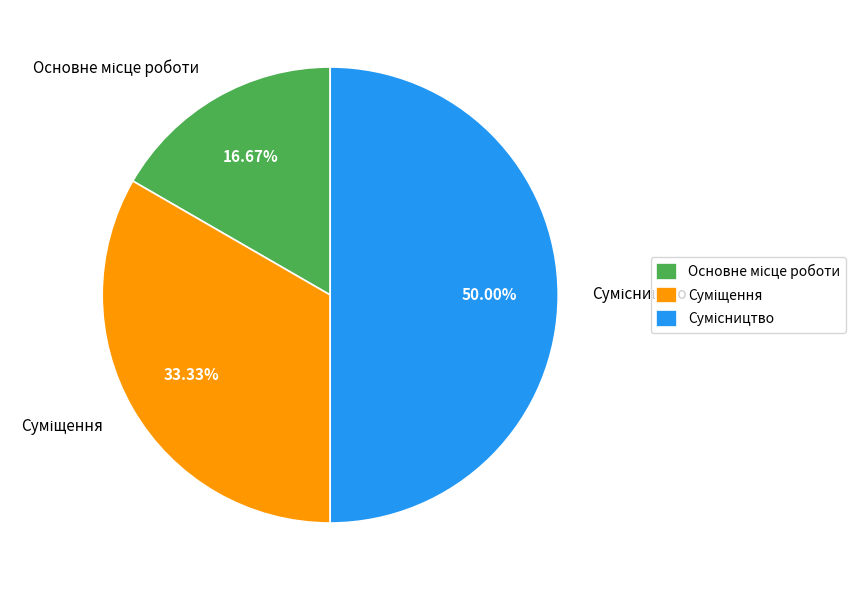

The Основне місце роботи slice represents 17% of the pie. True or false?

True